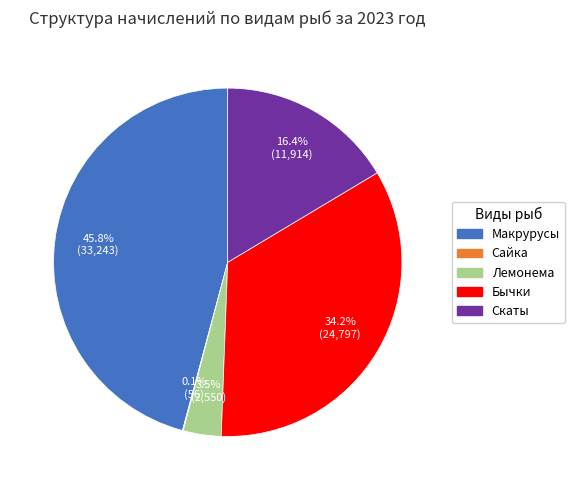

What is the total percentage of Макрурусы and Бычки?

80.0%